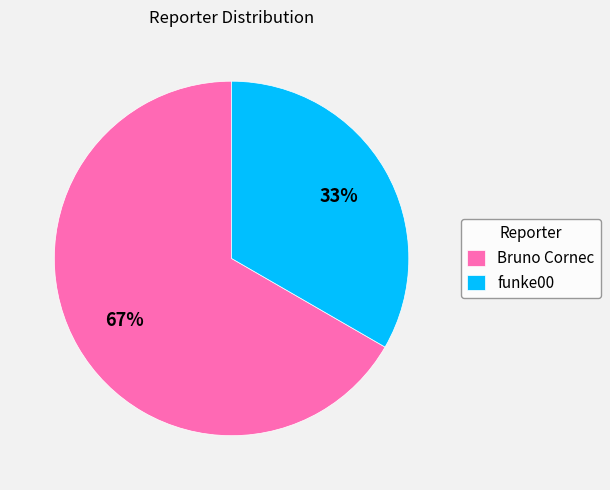

What percentage is the funke00 slice, to the nearest percent?

33%